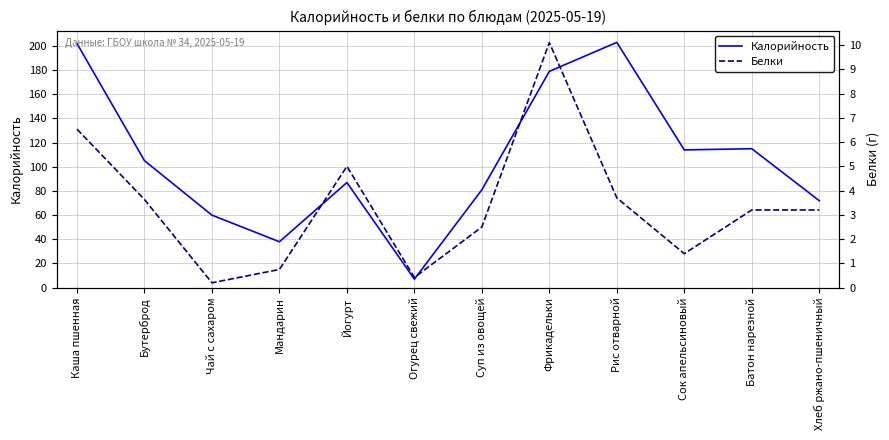

Which series has the largest total across all categories?

Калорийность